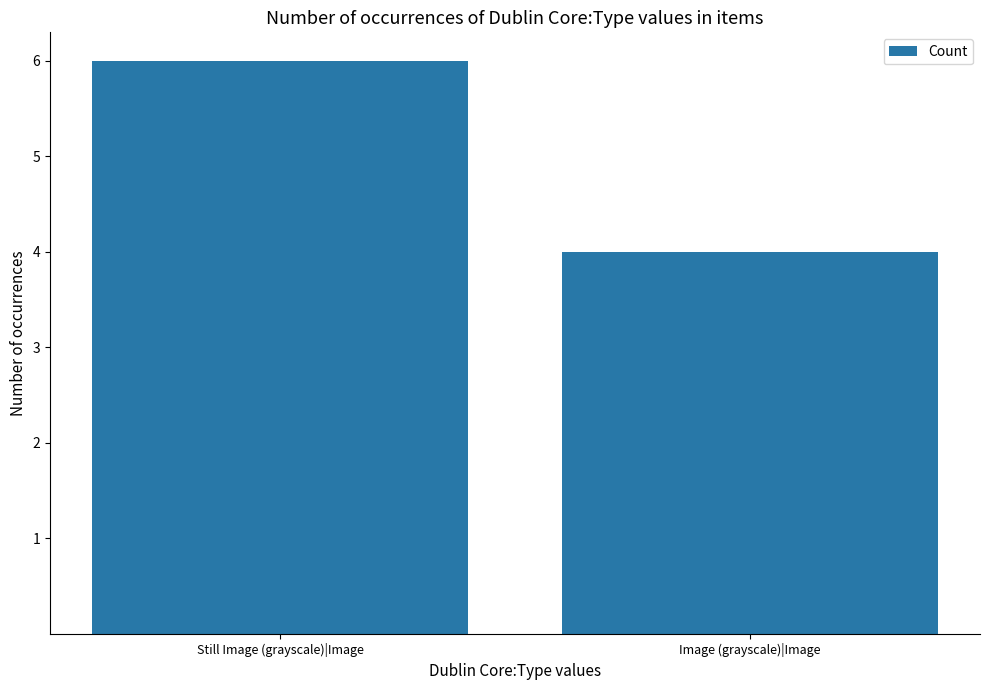

The chart shows a value of 6 at Still Image (grayscale)|Image. True or false?

True